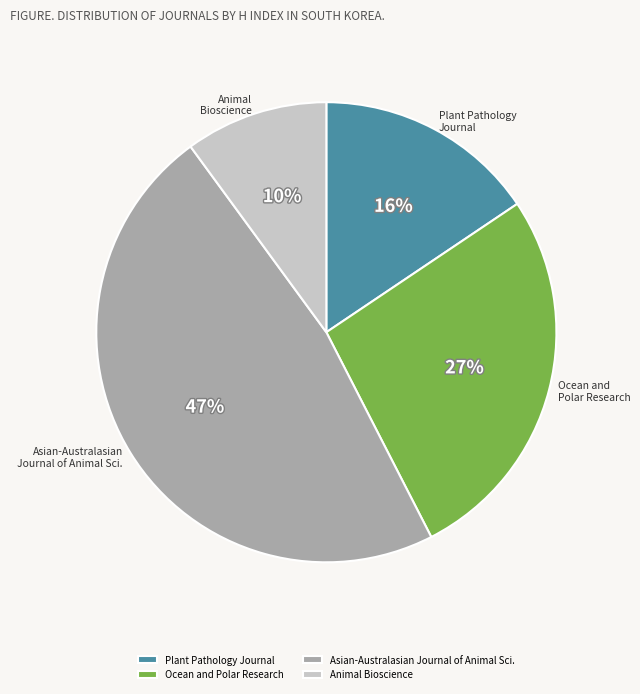

Combined, do Animal Bioscience and Asian-Australasian Journal of Animal Sci. account for over 50%?

Yes